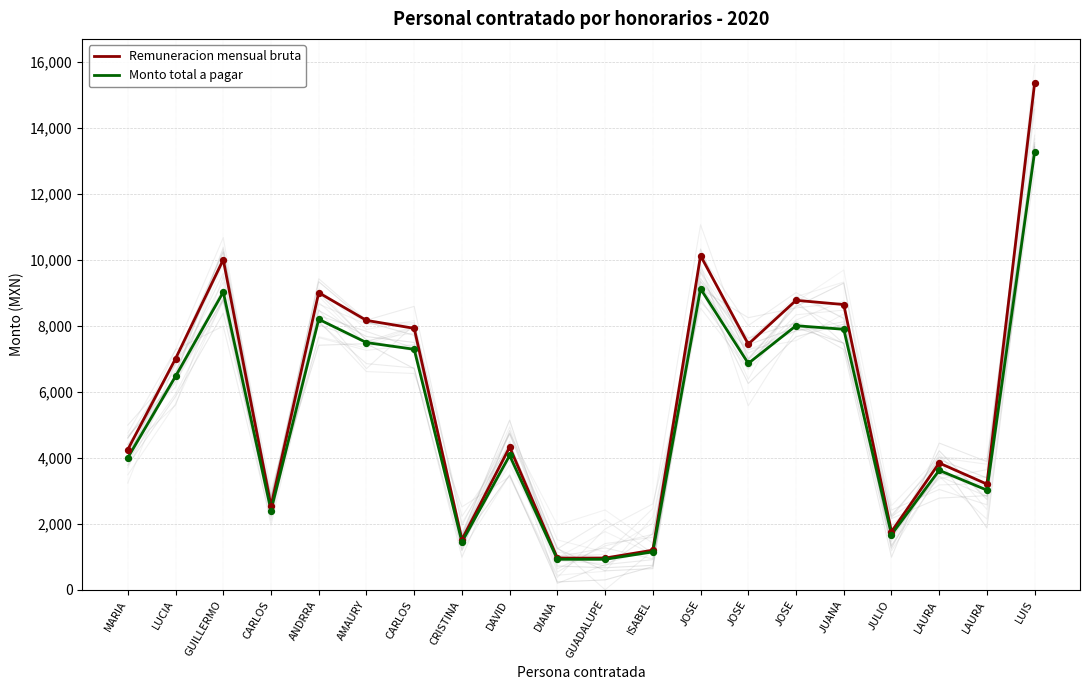

Is the value of Monto total a pagar at GUADALUPE greater than the value of Remuneracion mensual bruta at LUCIA?

No